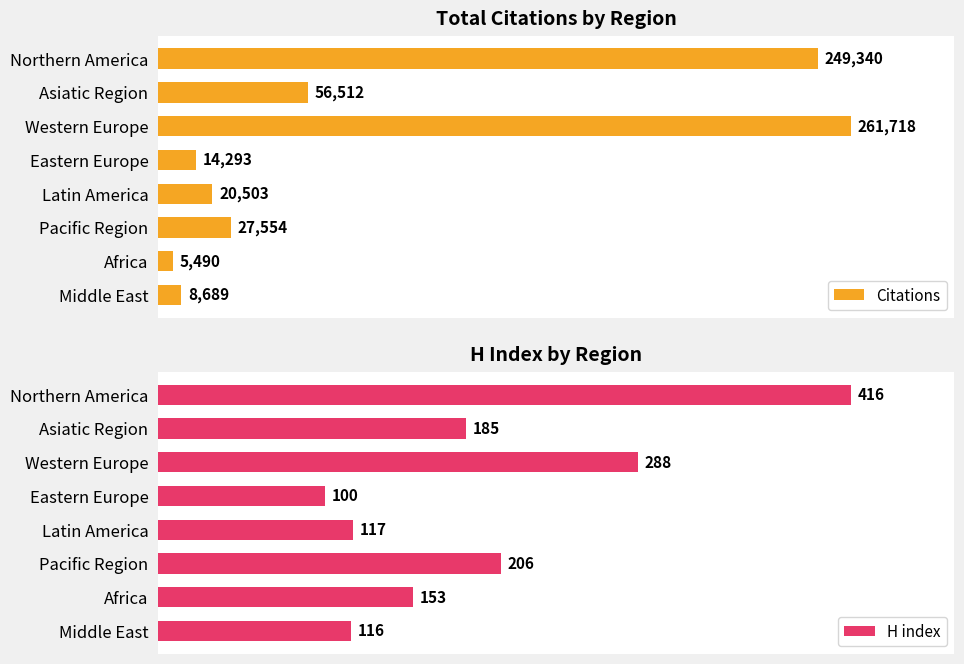

What is the lowest value of the Citations series?

5490